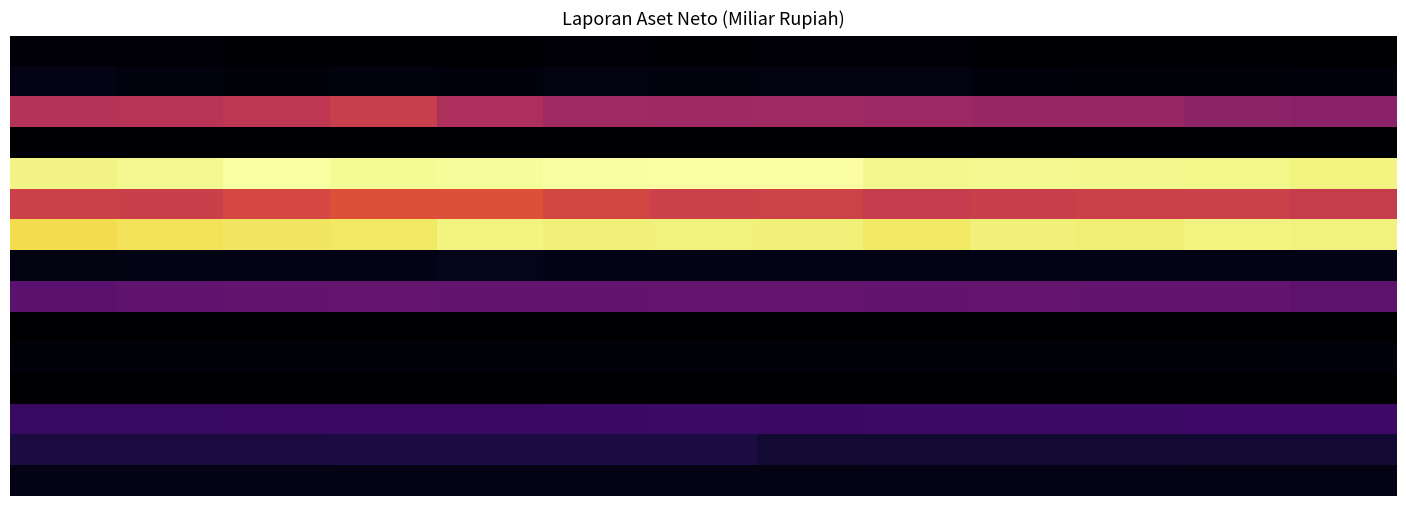

At which category is the sum across all series the highest?

3